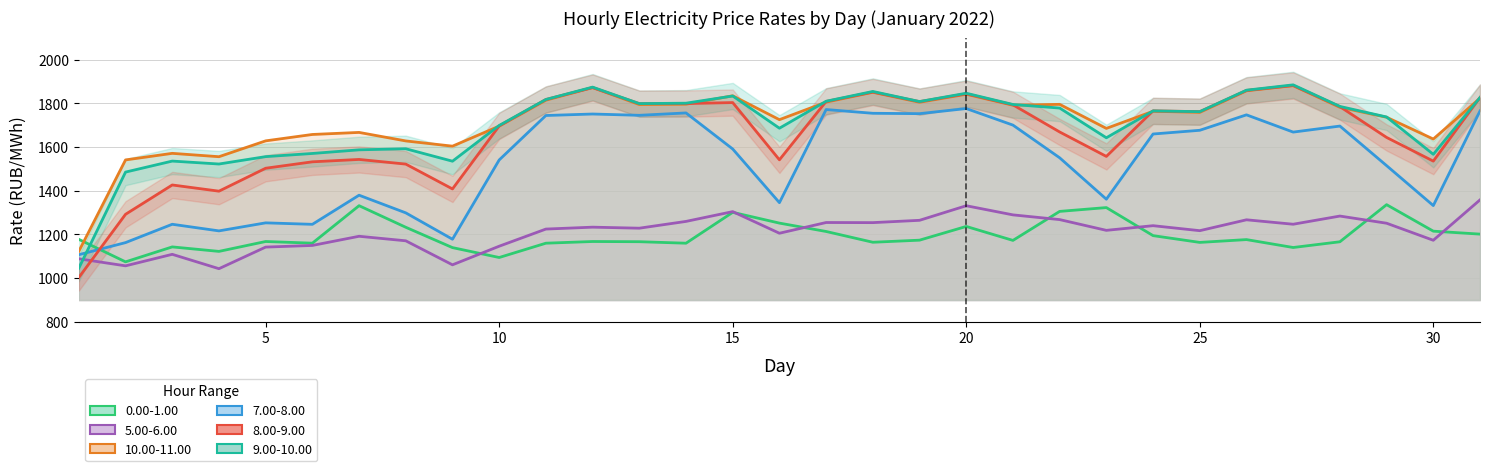

In 8.00-9.00, how many points are lower than both neighbors (excluding endpoints)?

8